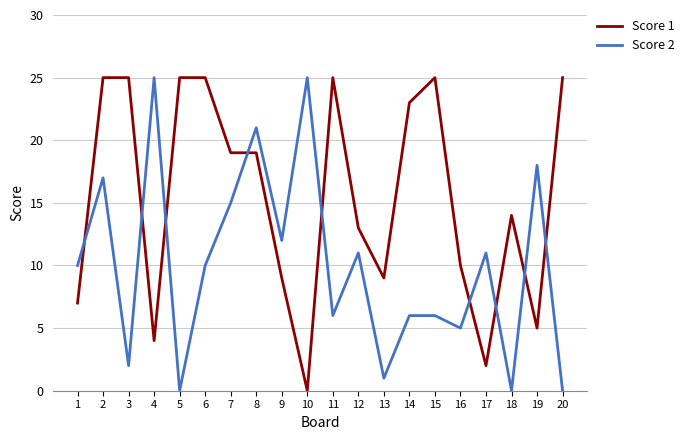

After their last crossing, which series has the higher values: Score 2 or Score 1?

Score 1